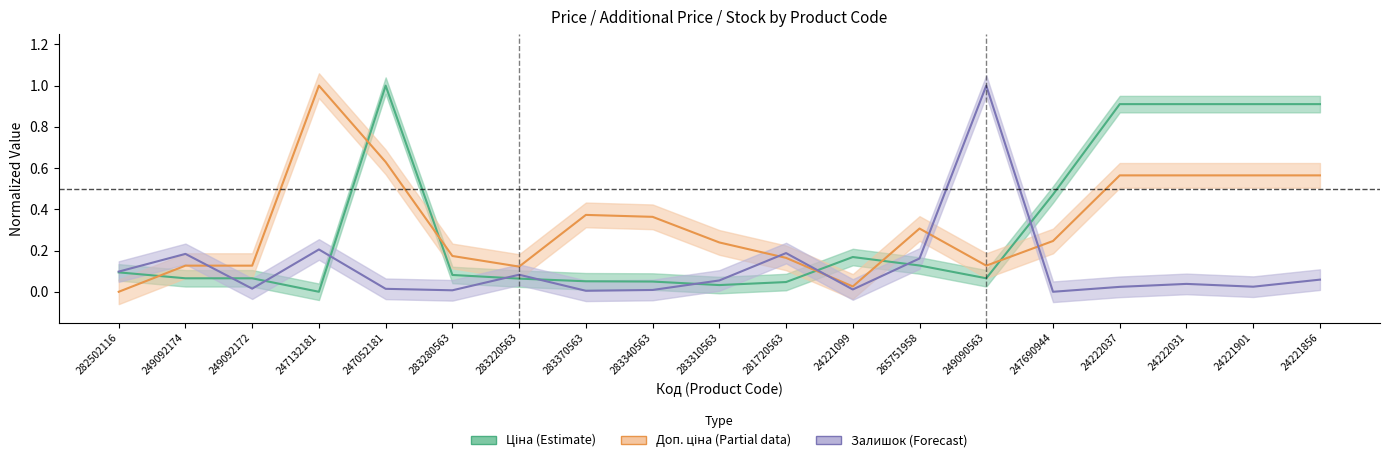

Which series ends up on top after the final intersection of Залишок and Доп. ціна?

Доп. ціна